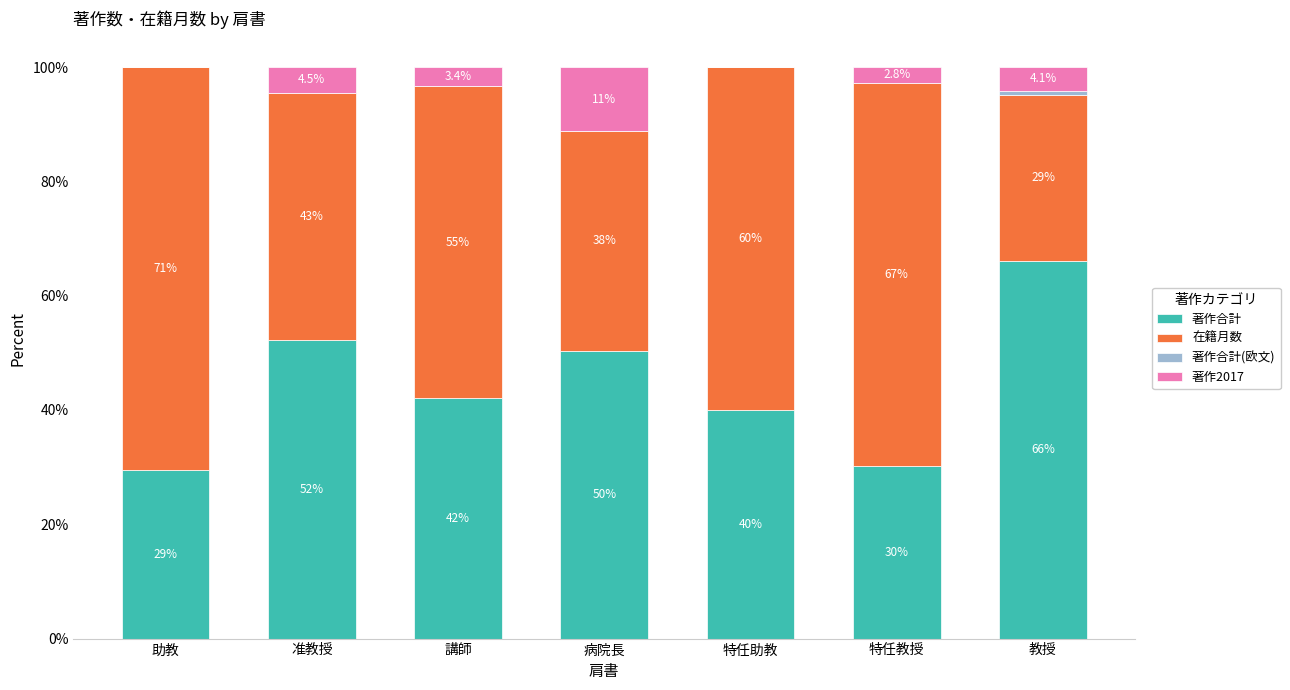

The 著作合計 series shows 13.2 at 病院長. True or false?

False